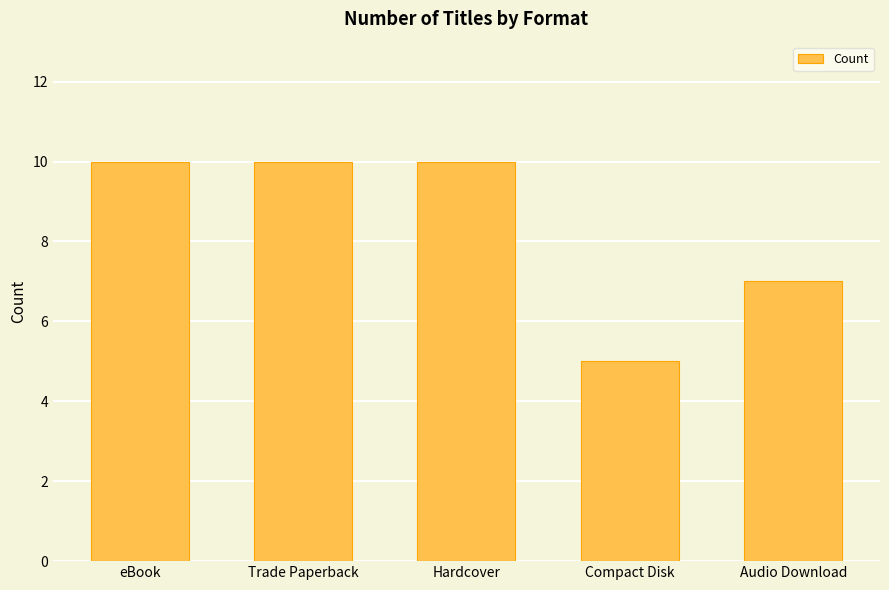

What is the label of the 5th bar from the left?

Audio Download